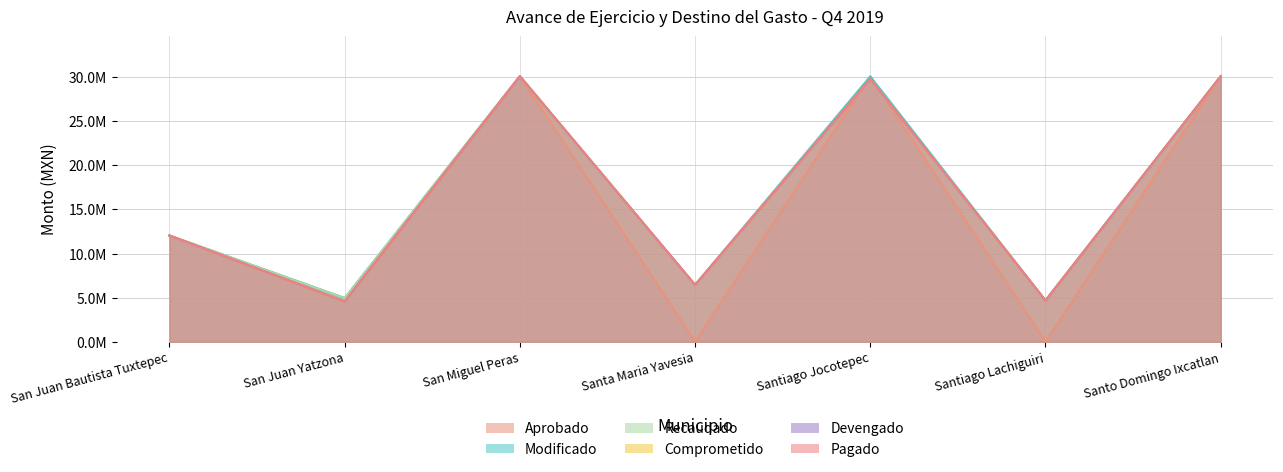

What is the difference between the Modificado values at Santiago Jocotepec and Santa Maria Yavesia?

23637715.0